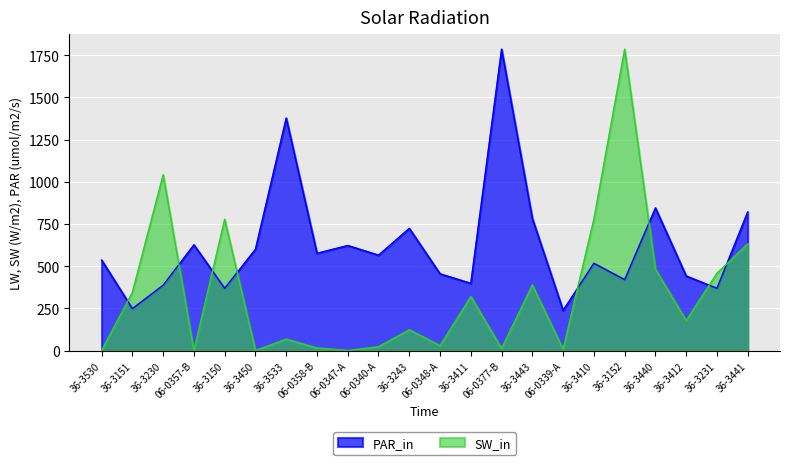

At which category does PAR_in reach its first local valley?

36-3151